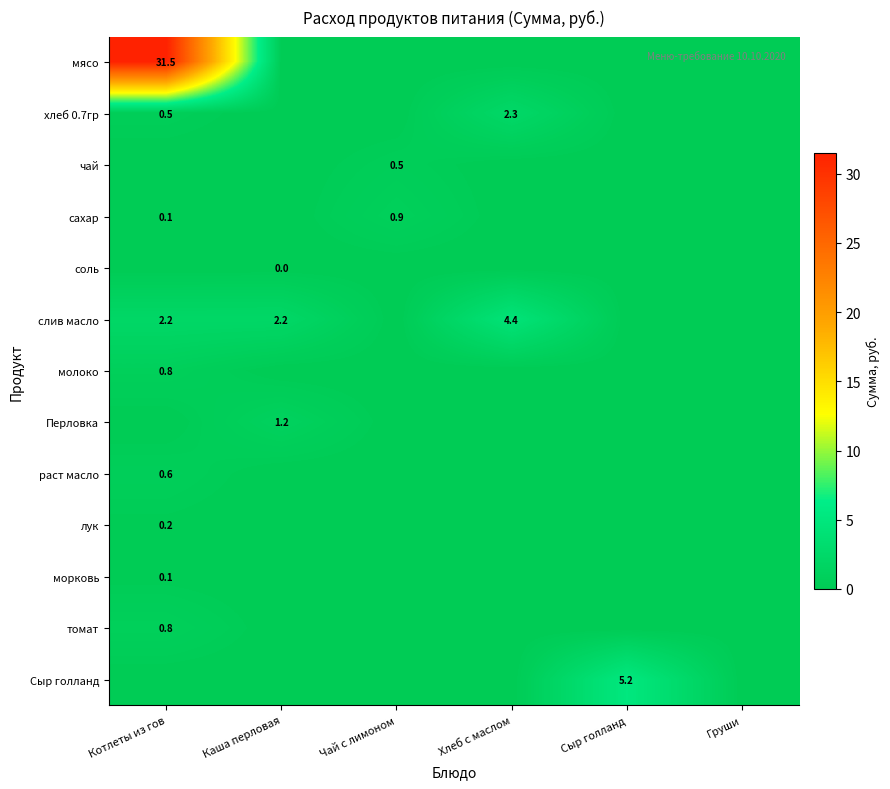

What is the total value across all series at Котлеты из гов?

36.7